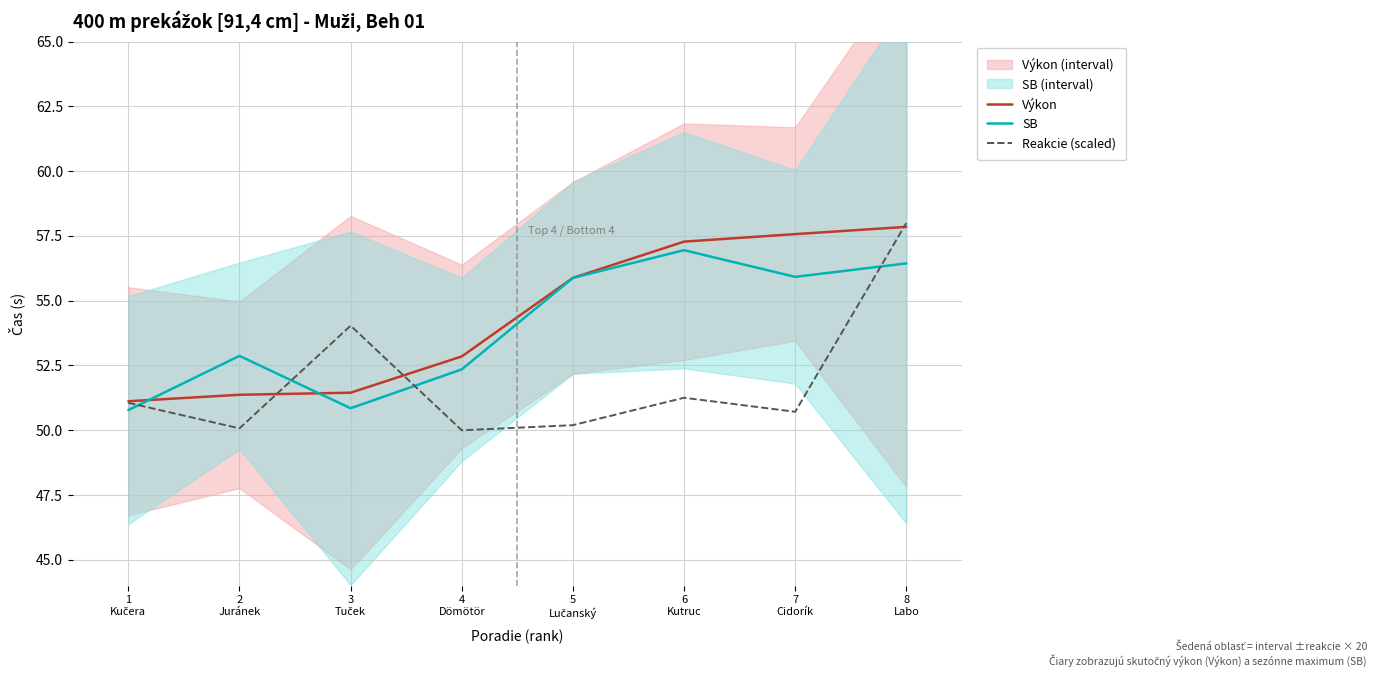

Between 5
Lučanský and 7
Cidorík, which series saw the biggest shift?

Výkon